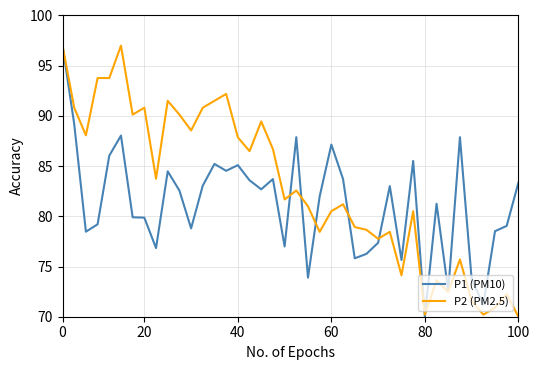

Which series has the largest total across all categories?

P2 (PM2.5)